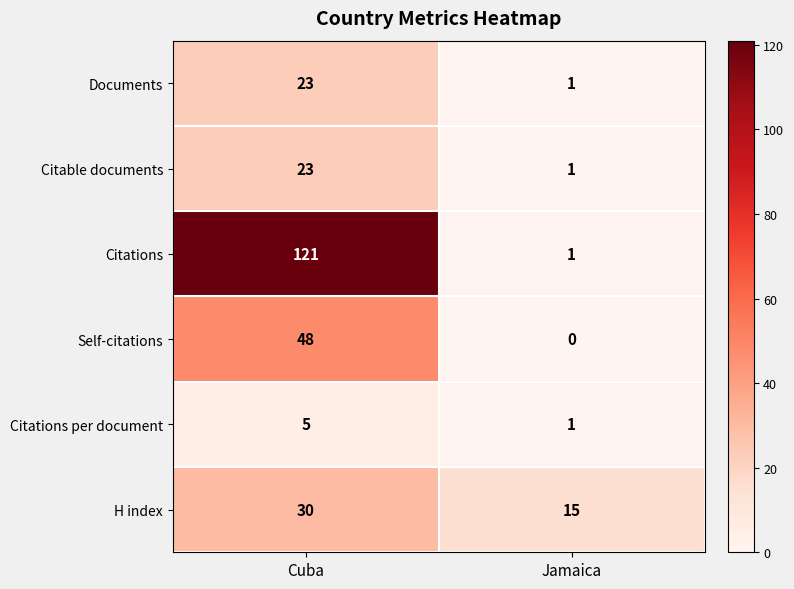

What is the sum of all Self-citations values?

48